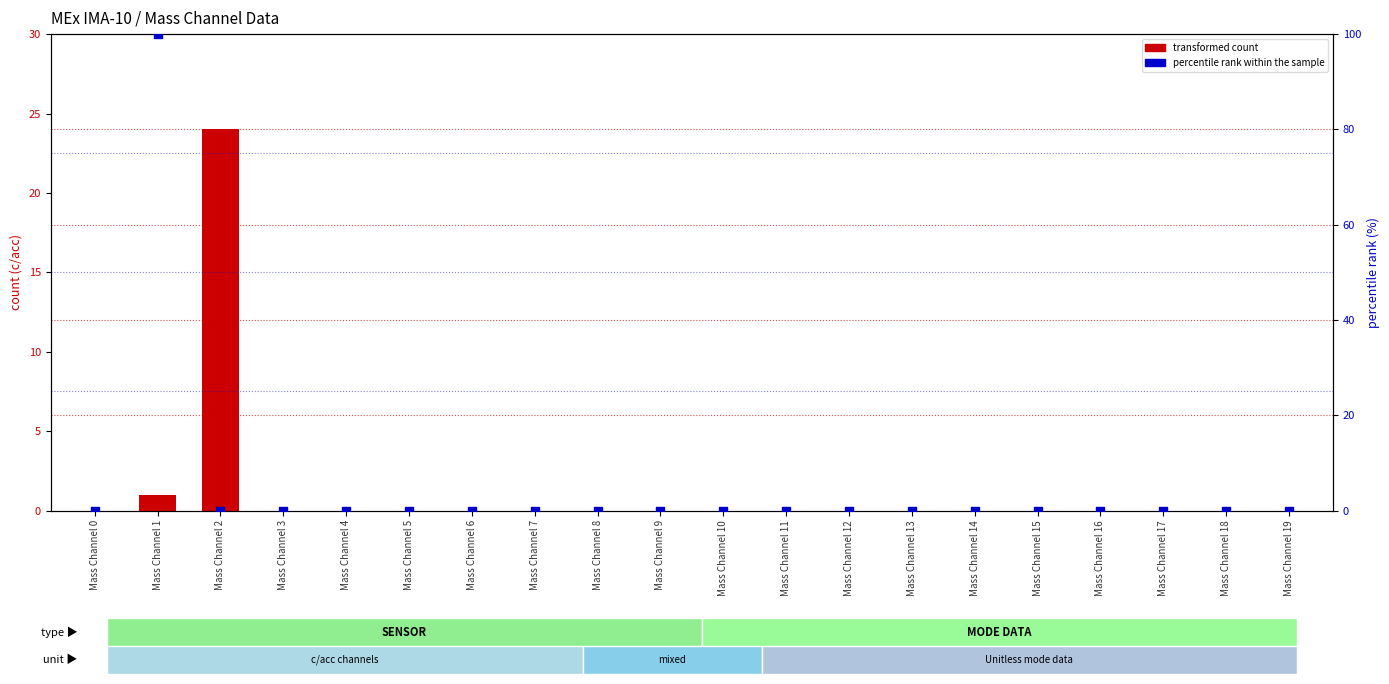

Which series has the widest spread of Y values?

percentile rank within the sample